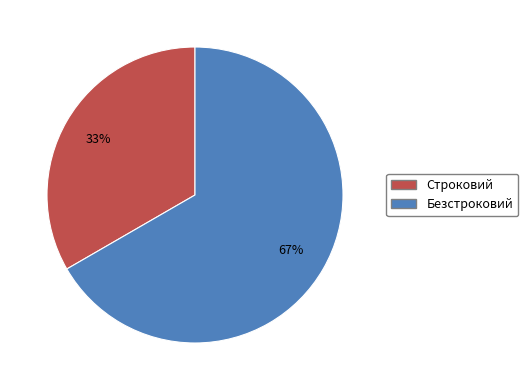

Which category accounts for the majority?

Безстроковий